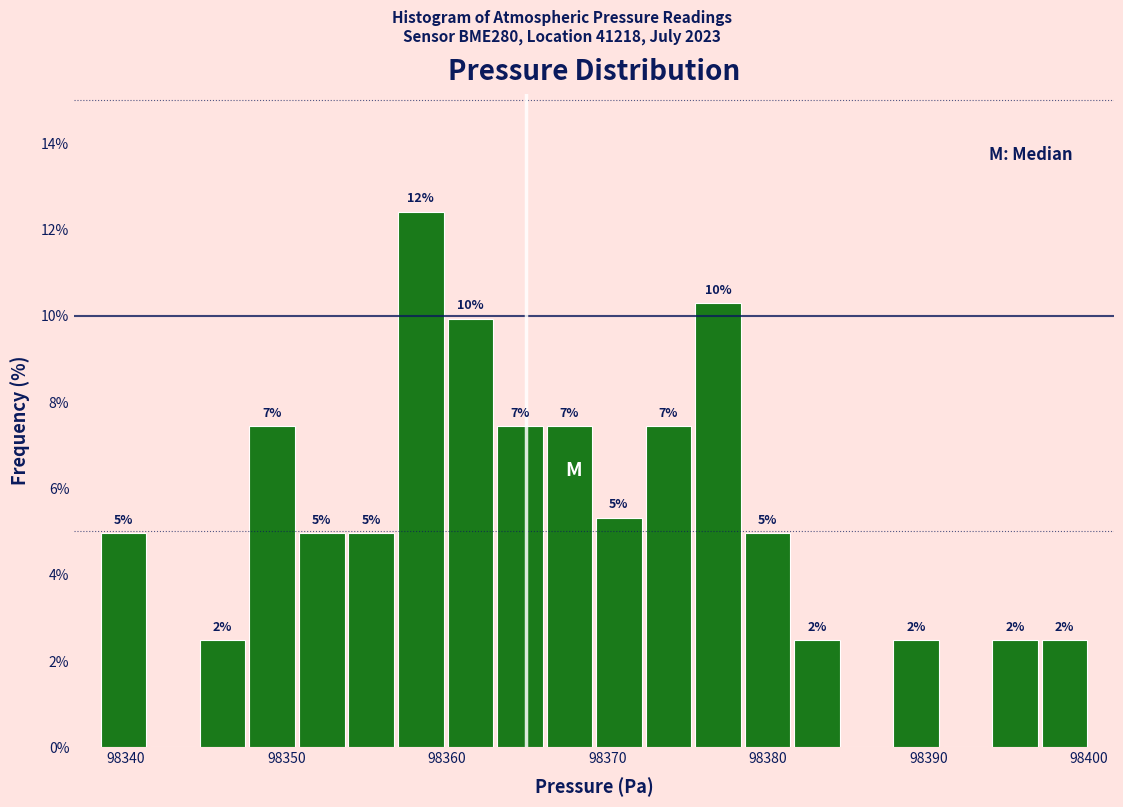

Read against the x-axis, roughly where is the centre of the tallest bar?

98358